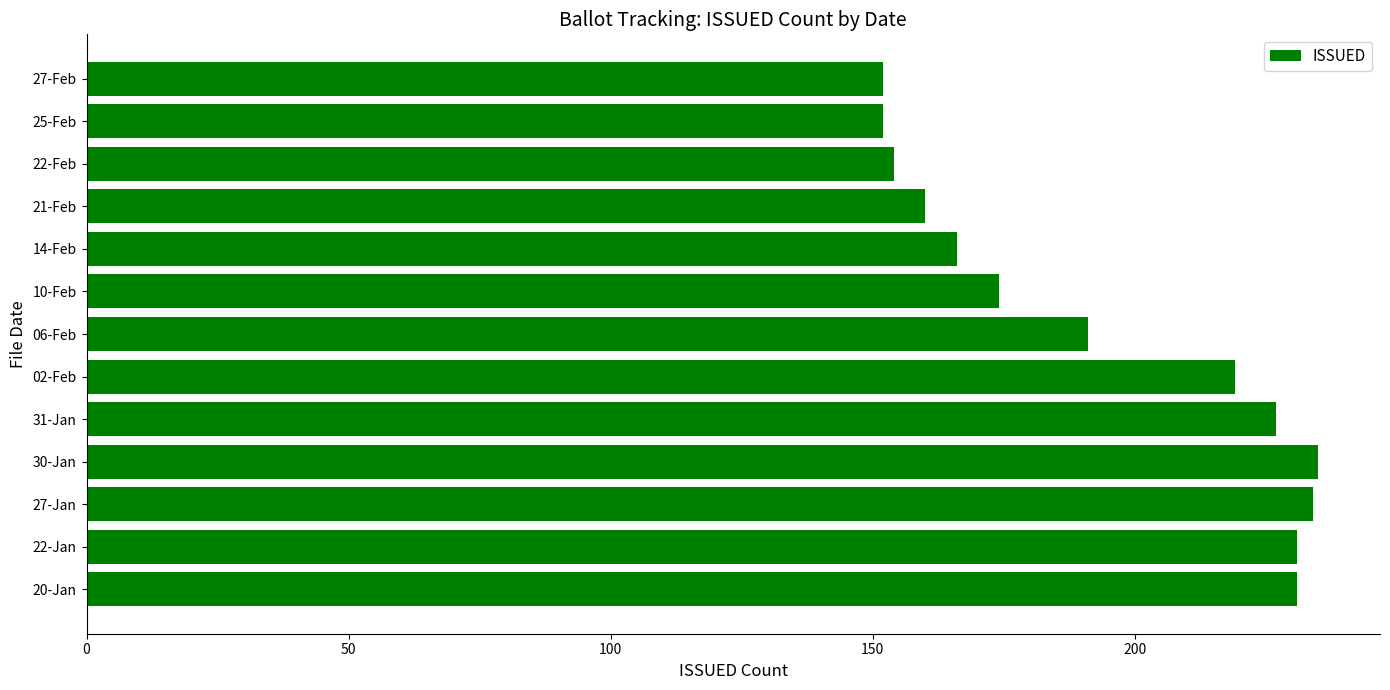

What is the difference between the maximum and minimum values?

83